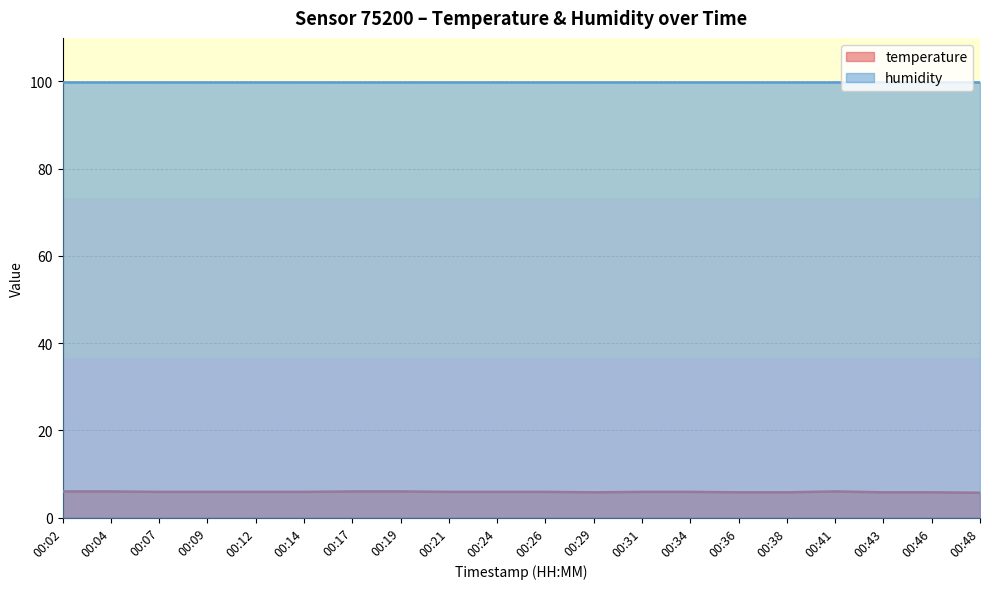

What is the value of the 8th point from the left?

6.0